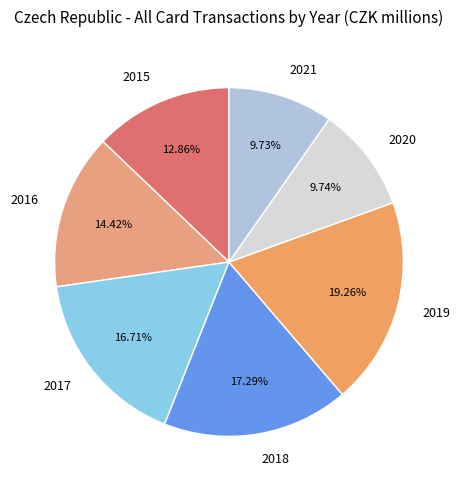

What is the ratio of the value at 2020 to the value at 2019?

0.5